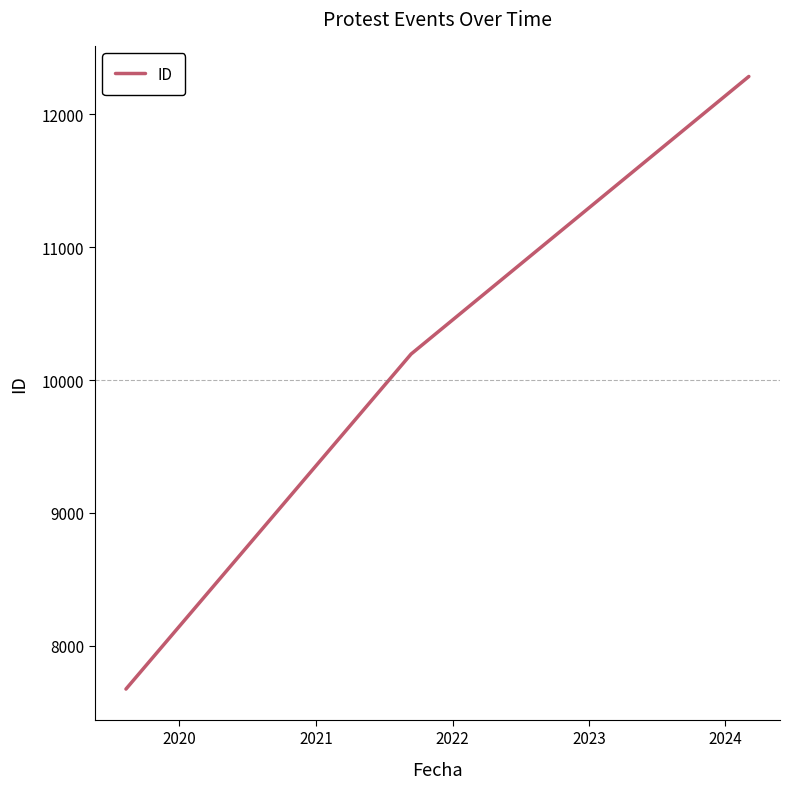

What is the maximum value shown in the chart?

12286